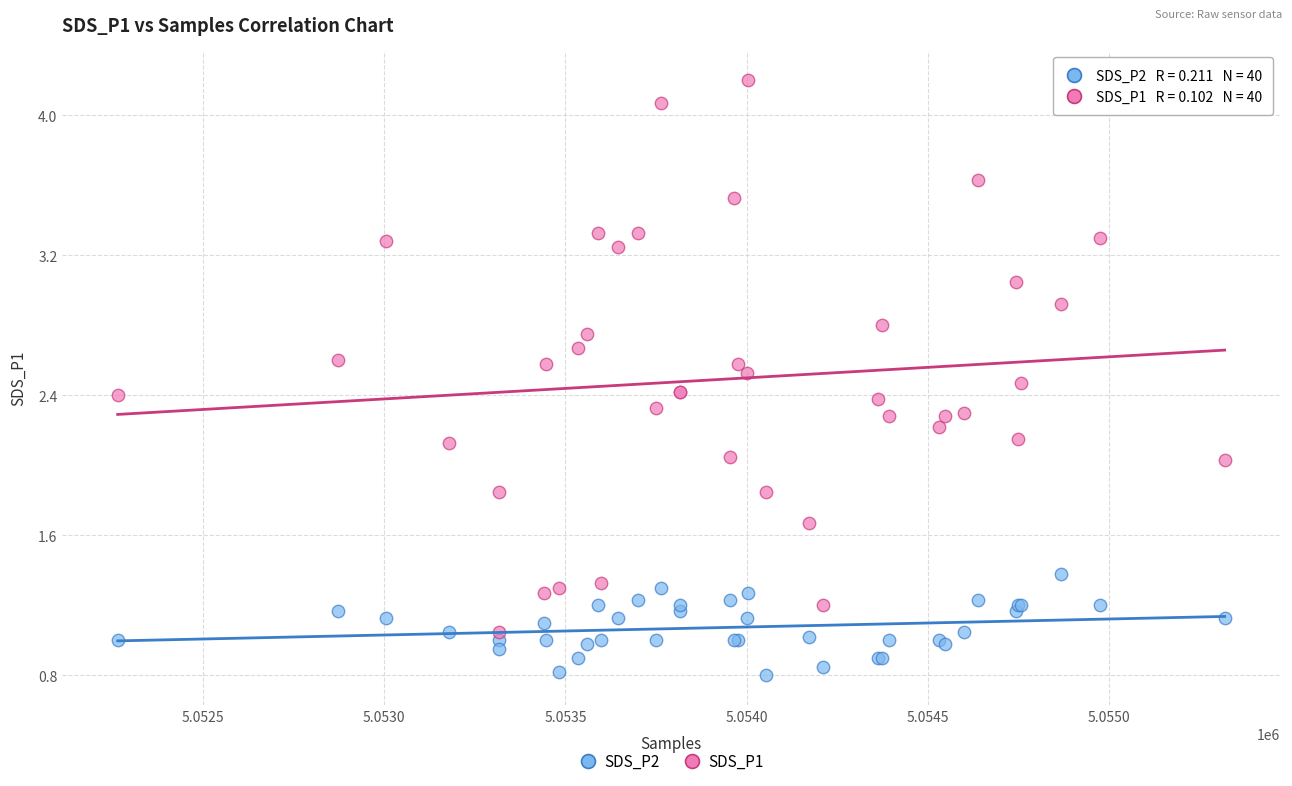

Which series has the widest spread of Y values?

SDS_P1